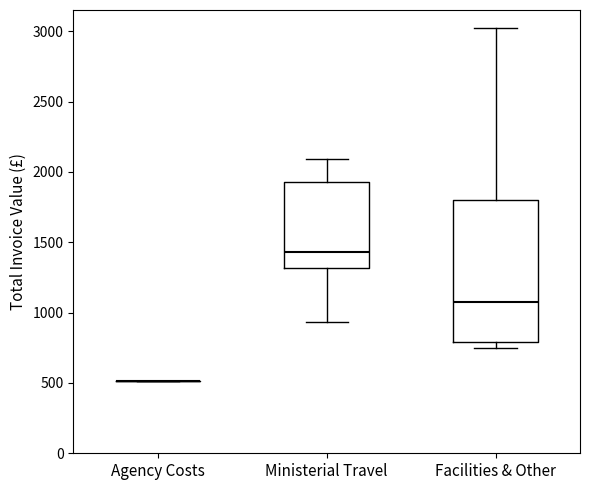

Where is the lower edge of the box for Ministerial Travel on the y-axis? The values are not printed on the chart, so give them approximately, as read against the axis.

1300